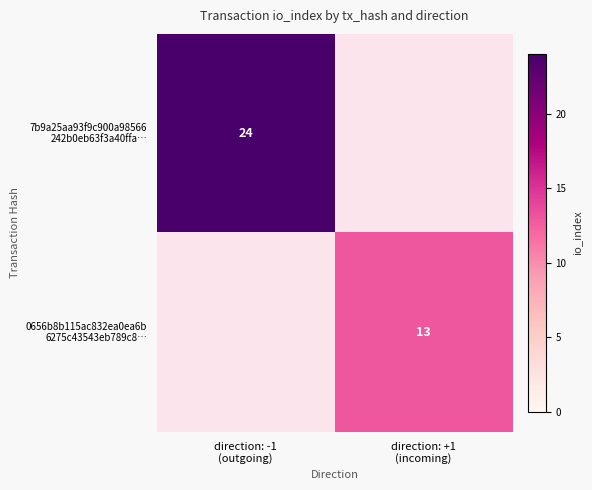

Which has a higher value, direction: +1
(incoming) or direction: -1
(outgoing)?

direction: -1
(outgoing)